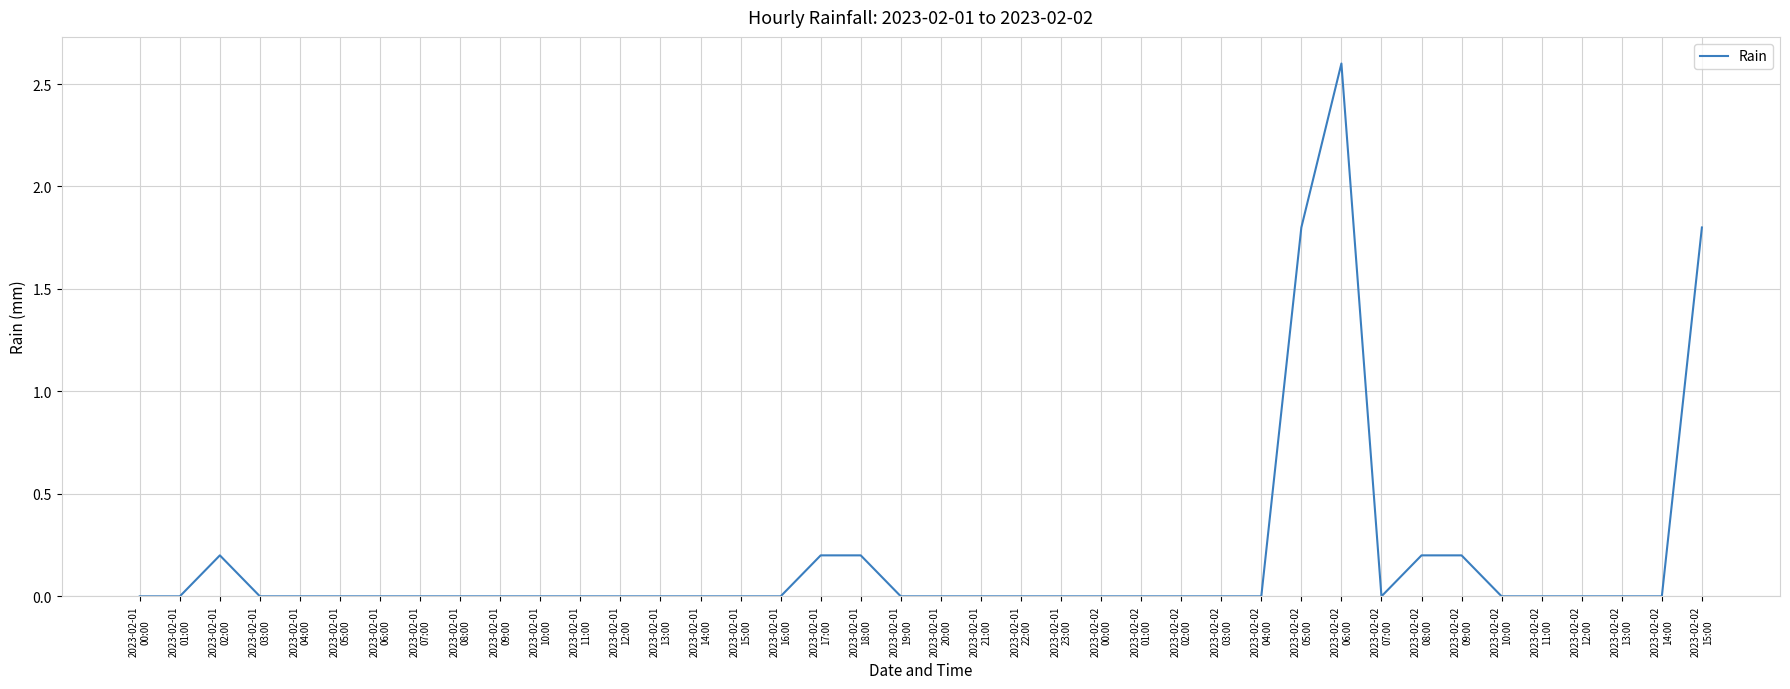

Reading left to right, transcribe all the data shown in this chart.

0.0	0.0	0.2	0.0	0.0	0.0	0.0	0.0	0.0	0.0	0.0	0.0	0.0	0.0	0.0	0.0	0.0	0.2	0.2	0.0	0.0	0.0	0.0	0.0	0.0	0.0	0.0	0.0	0.0	1.8	2.6	0.0	0.2	0.2	0.0	0.0	0.0	0.0	0.0	1.8